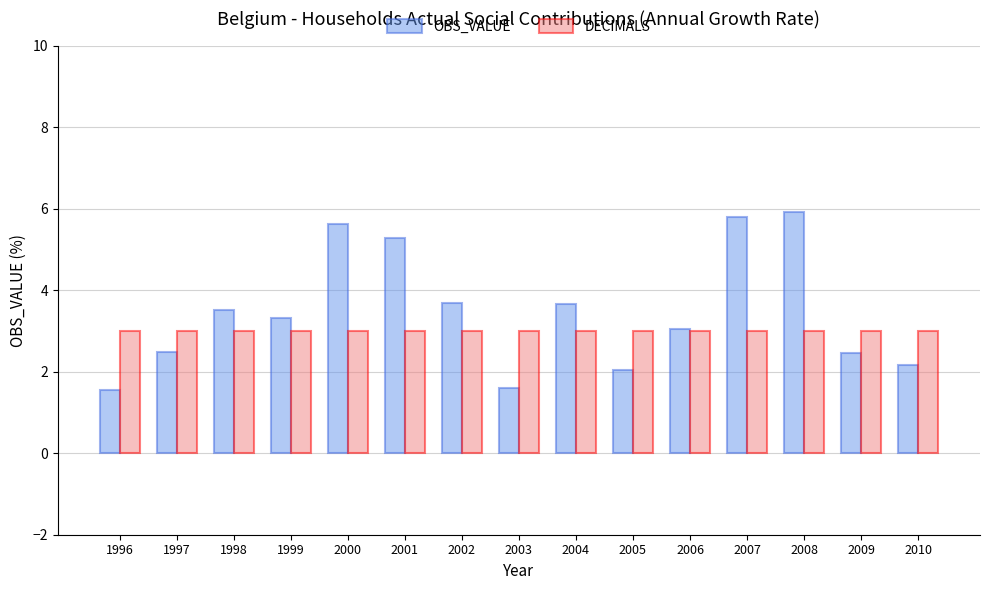

Which series changed the most between 2002 and 2003?

OBS_VALUE